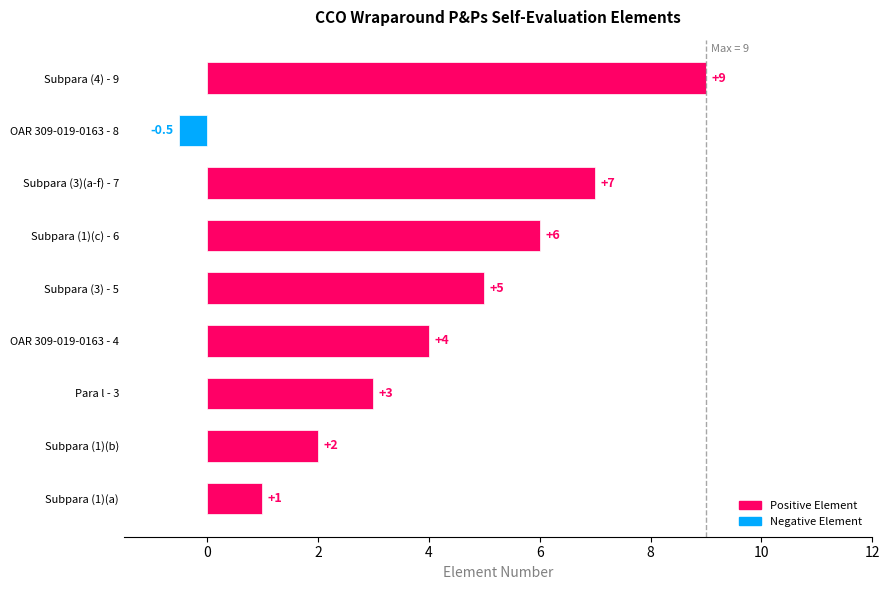

List the labels in order of value, largest first.

Subpara (4) - 9, Subpara (3)(a-f) - 7, Subpara (1)(c) - 6, Subpara (3) - 5, OAR 309-019-0163 - 4, Para l - 3, Subpara (1)(b), Subpara (1)(a), OAR 309-019-0163 - 8